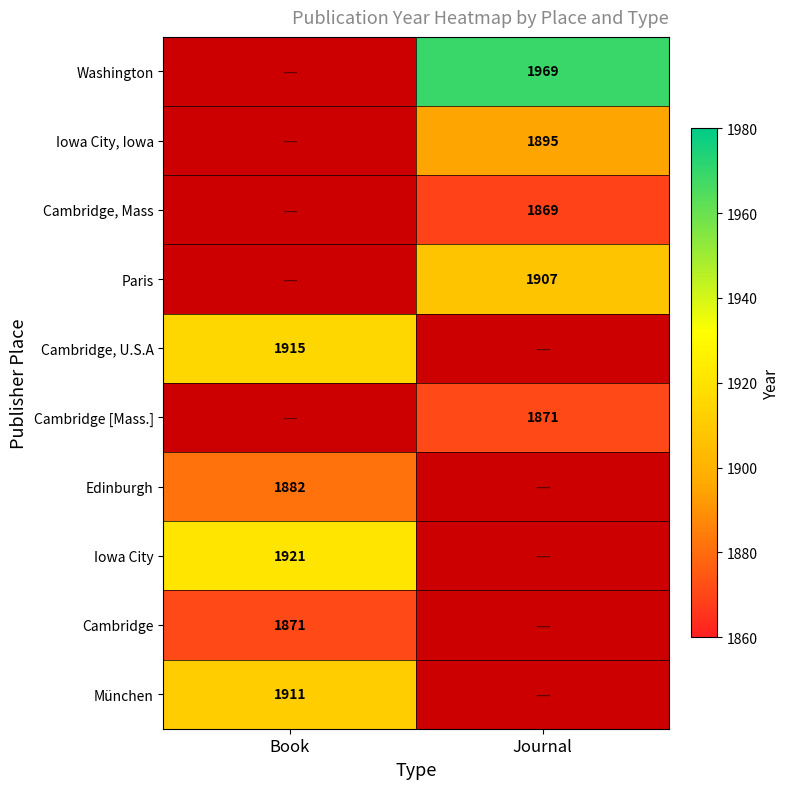

Is the value of Iowa City, Iowa at Journal greater than the value of Iowa City at Book?

No